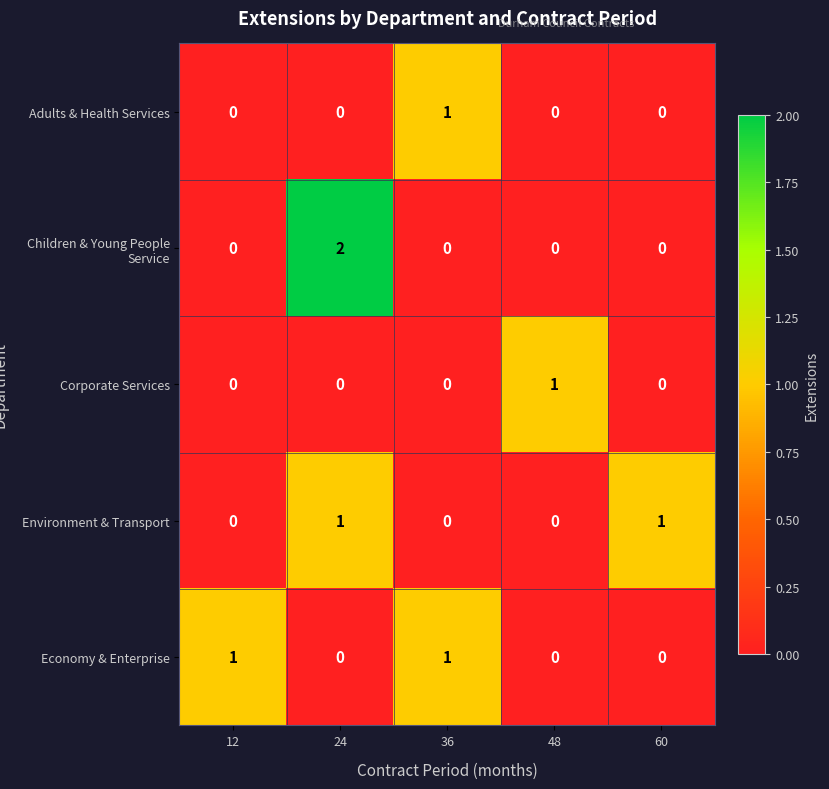

Which series has the largest range (max minus min)?

Children & Young People Service